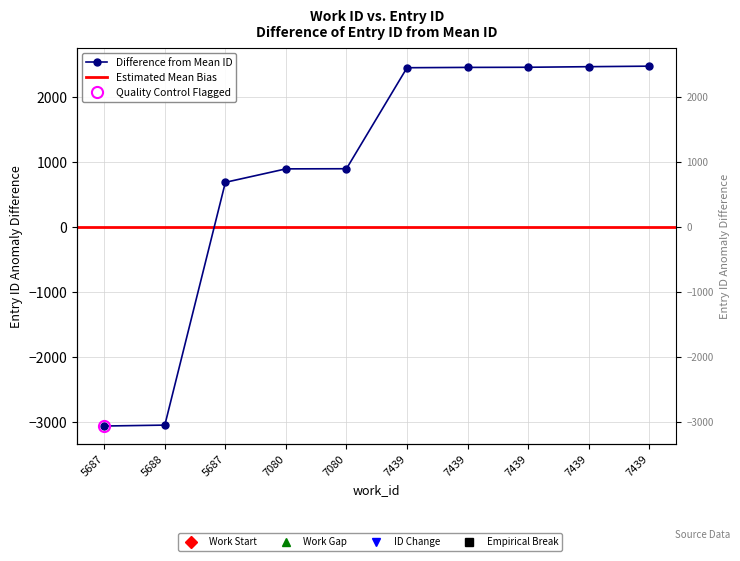

Rank the categories by value from highest to lowest.

7439, 7439, 7439, 7439, 7439, 7080, 7080, 5687, 5688, 5687